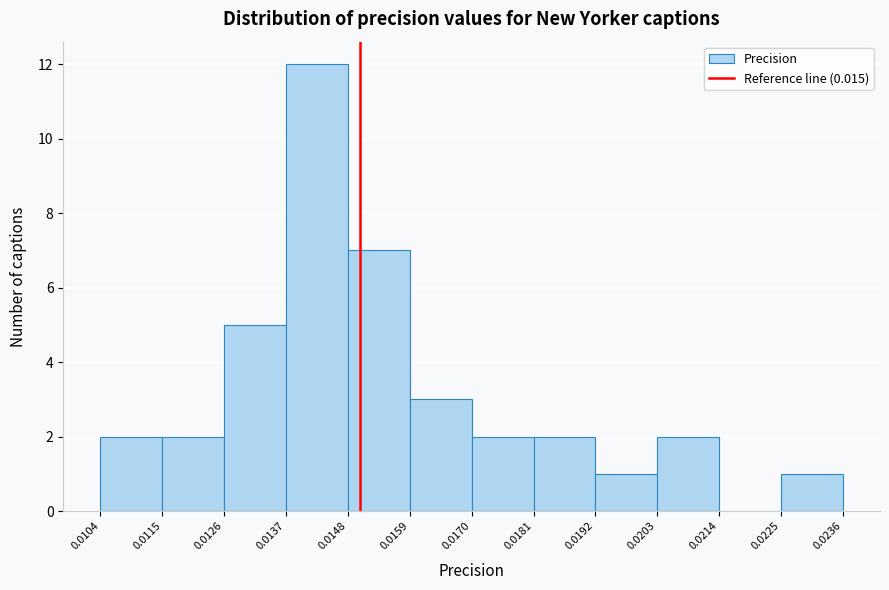

Over which range of the x-axis is the bar tallest?

0.0137 to 0.0148